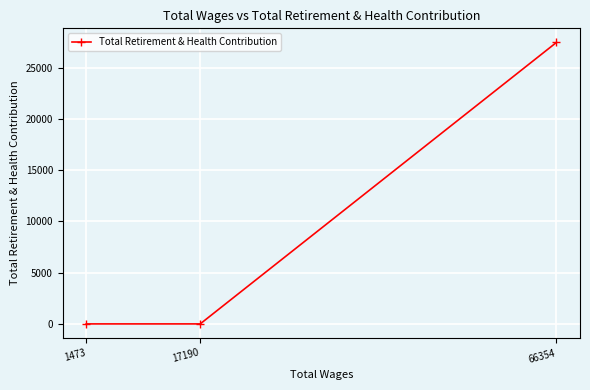

Where is the data nearest to the value 13727?

66354